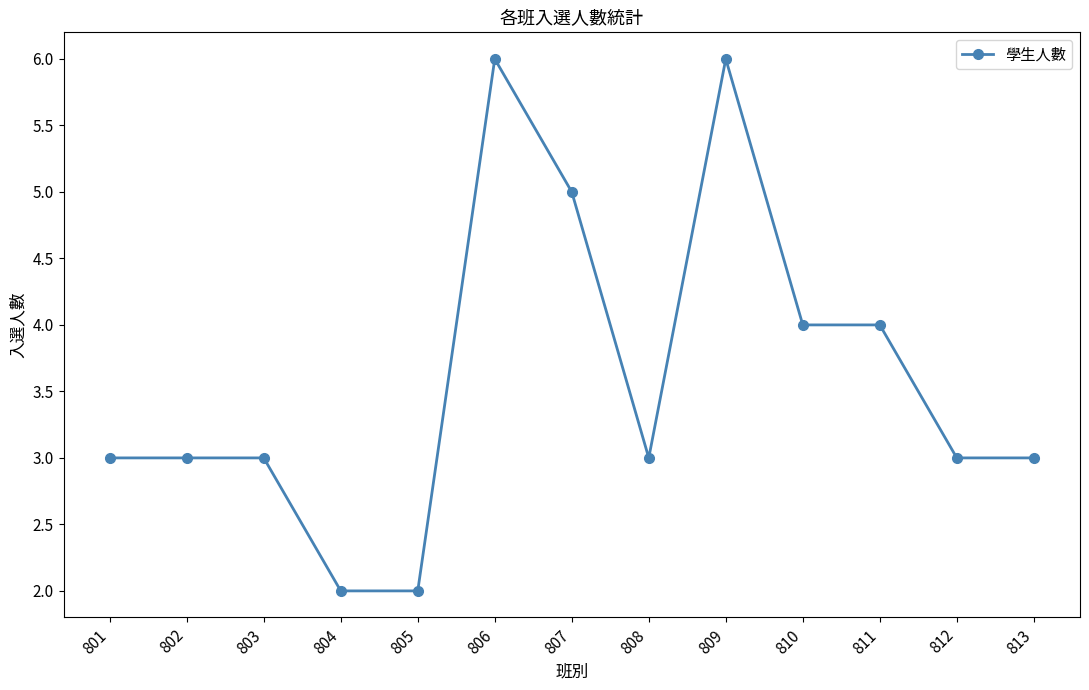

What is the maximum value shown in the chart?

6